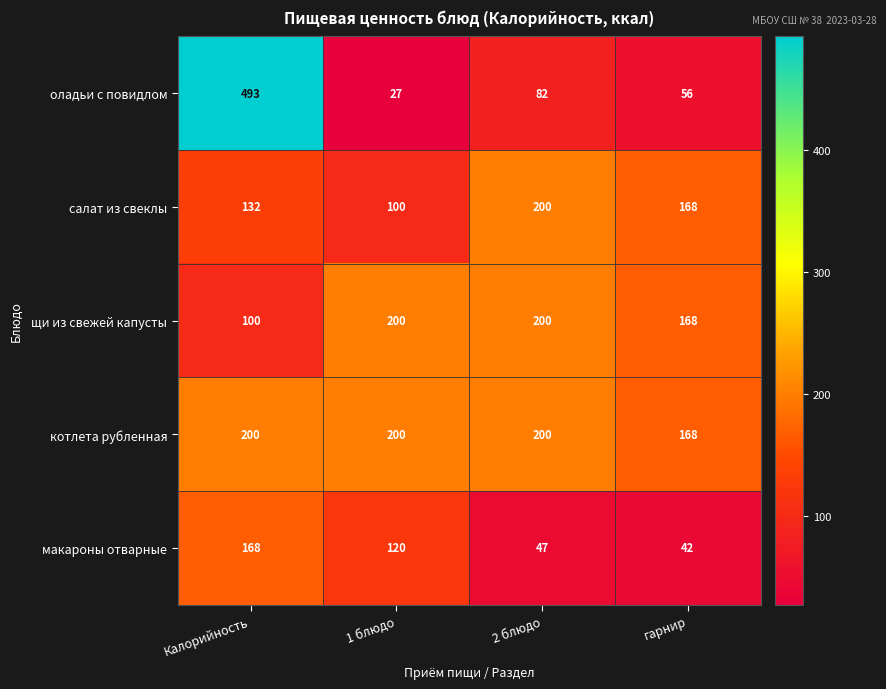

True or false: салат из свеклы has a value of 132 at Калорийность.

True